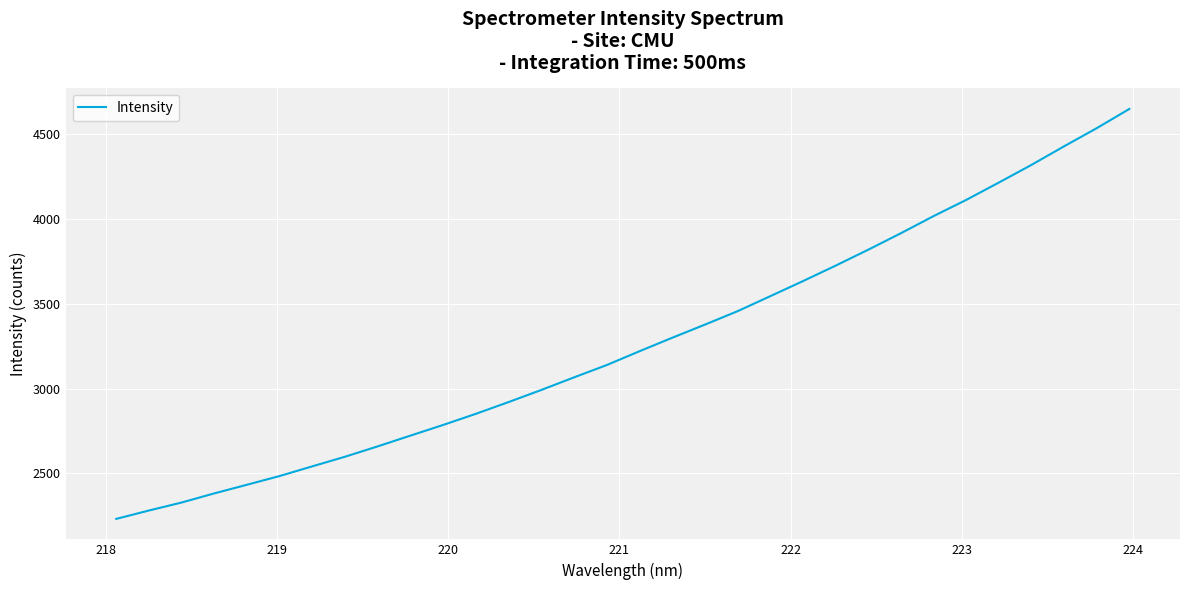

What is the greatest value displayed?

4647.7